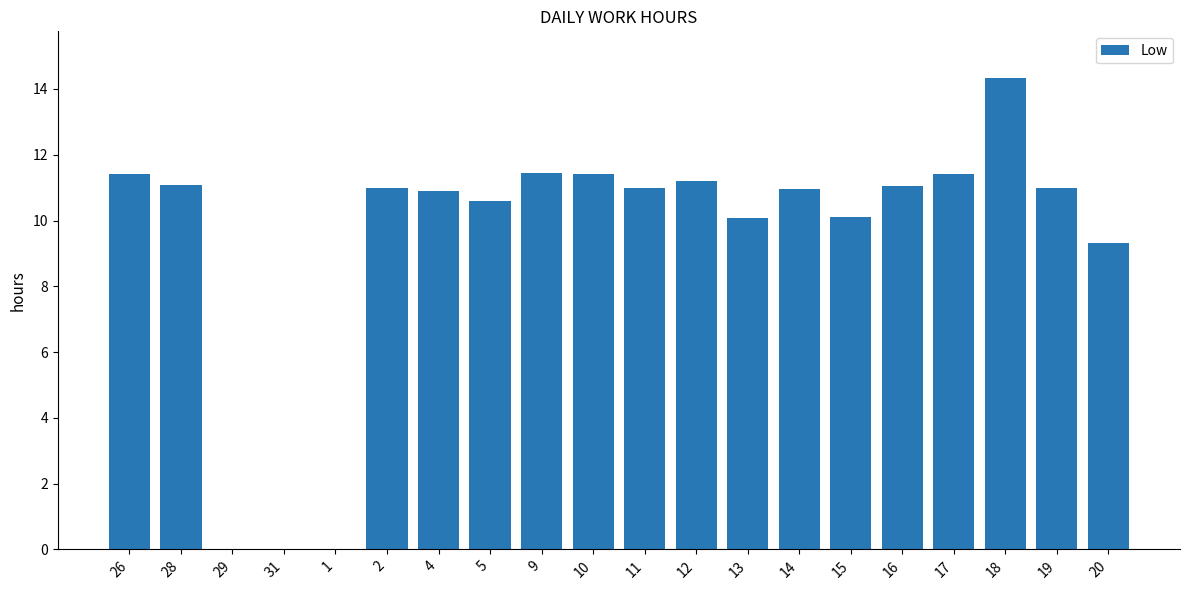

True or false: the data shows 10.1 at 15.

True